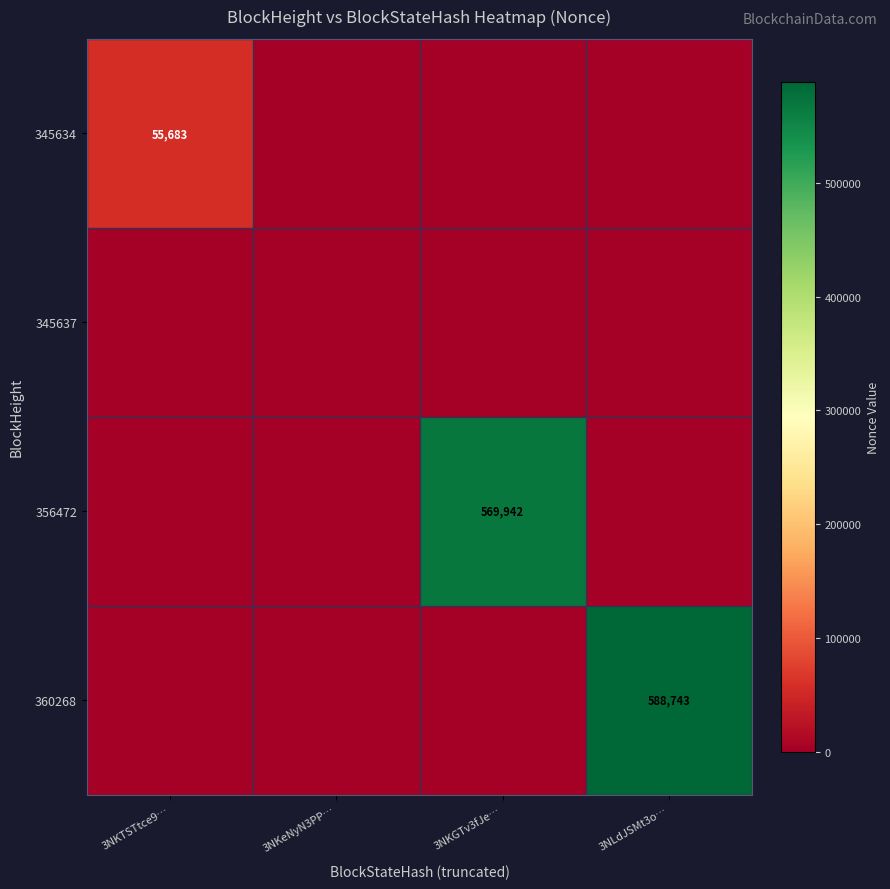

True or false: 356472 has a value of 569942 at 3NKGTv3fJe….

True